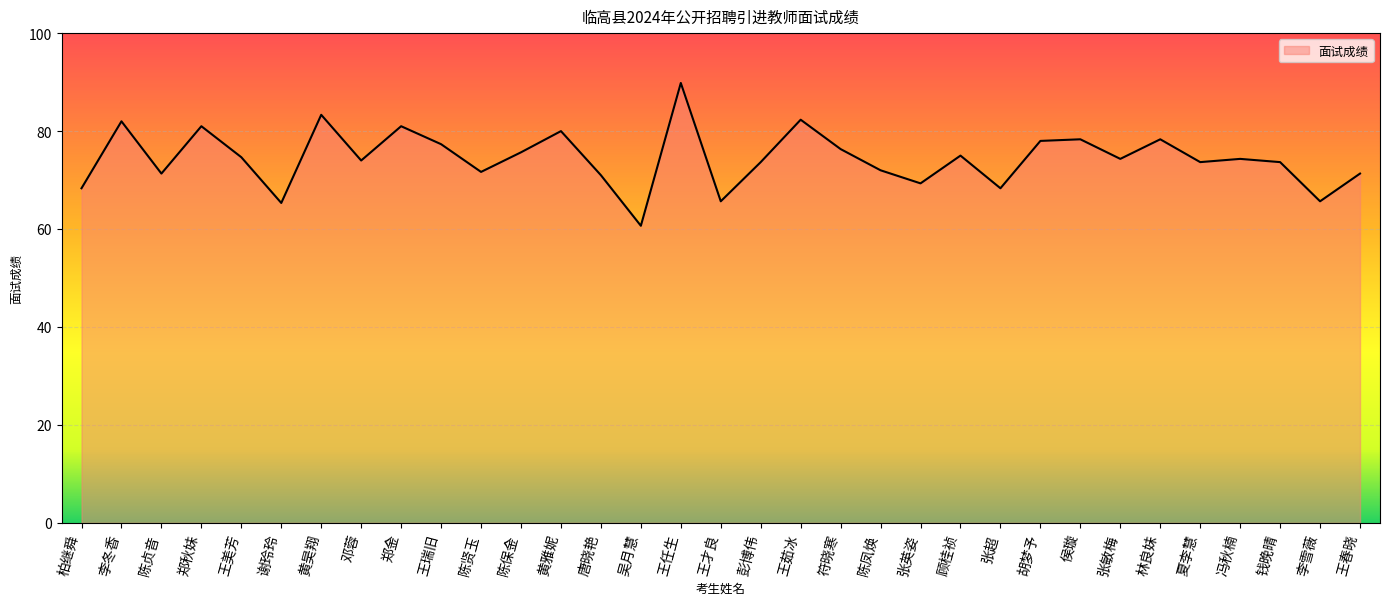

What is the difference between the values at 王茹冰 and 陈贞音?

11.0